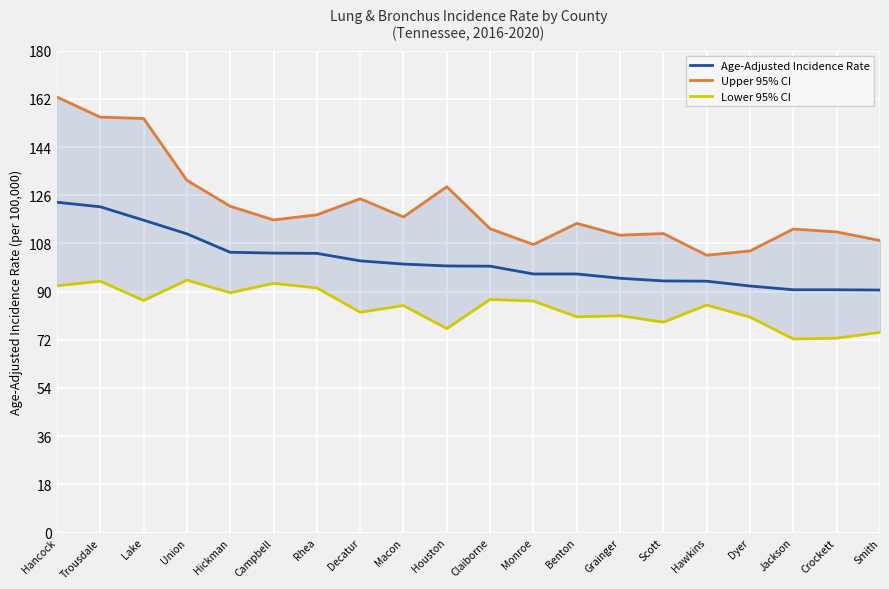

What is the difference between the Upper 95% CI values at Grainger and Trousdale?

44.1